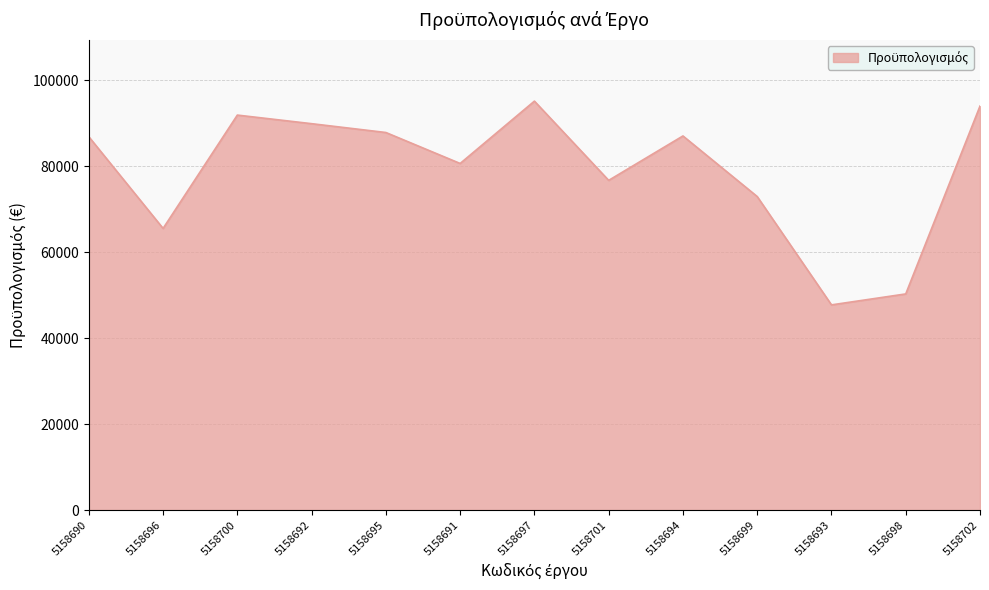

What is the difference between the values at 5158702 and 5158691?

13357.7